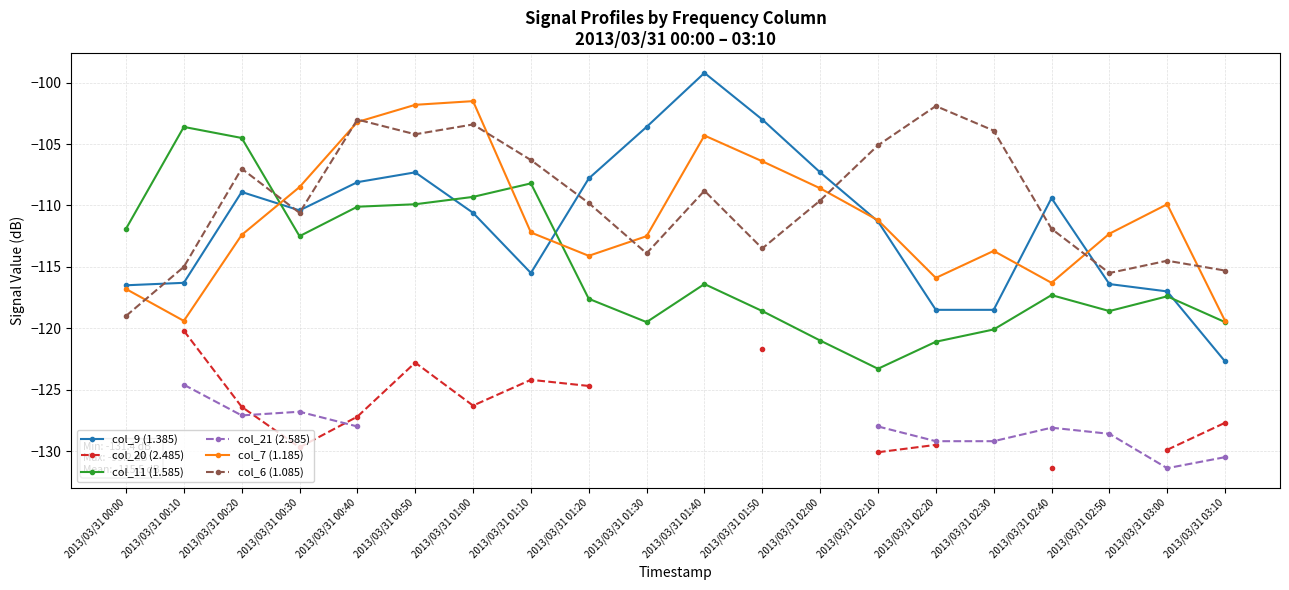

At which label does col_7 (1.185) first exceed -112?

2013/03/31 00:30